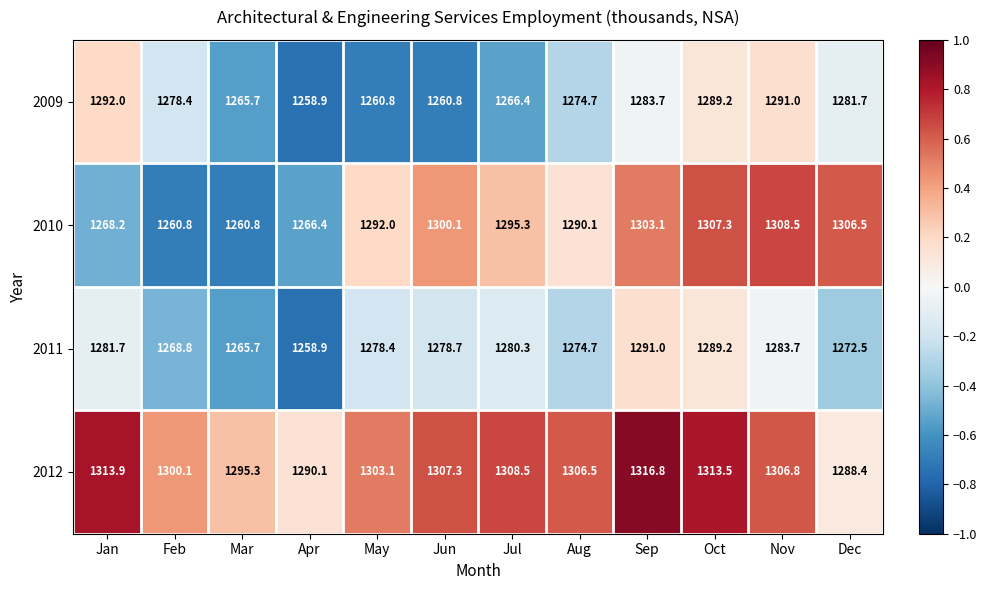

At Jul, list the series in order from largest to smallest.

2012, 2010, 2011, 2009